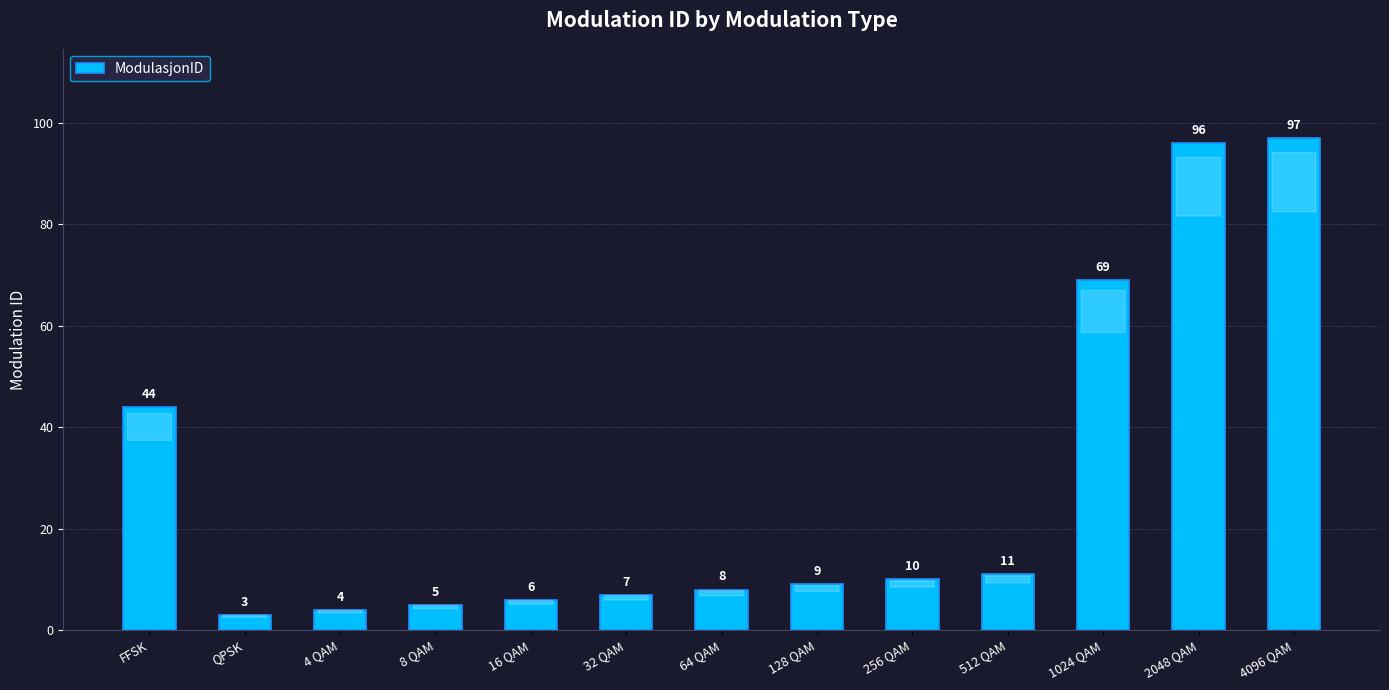

How many categories are shown in the chart?

13